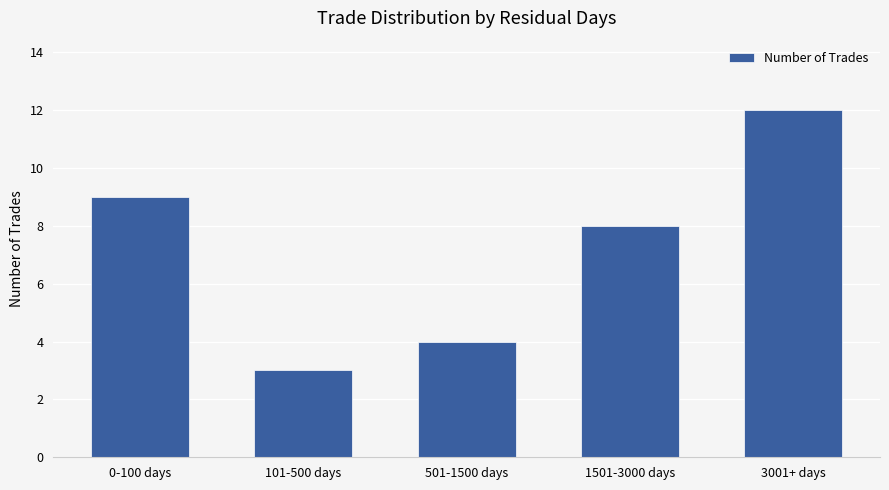

How many distinct data groups are displayed?

1